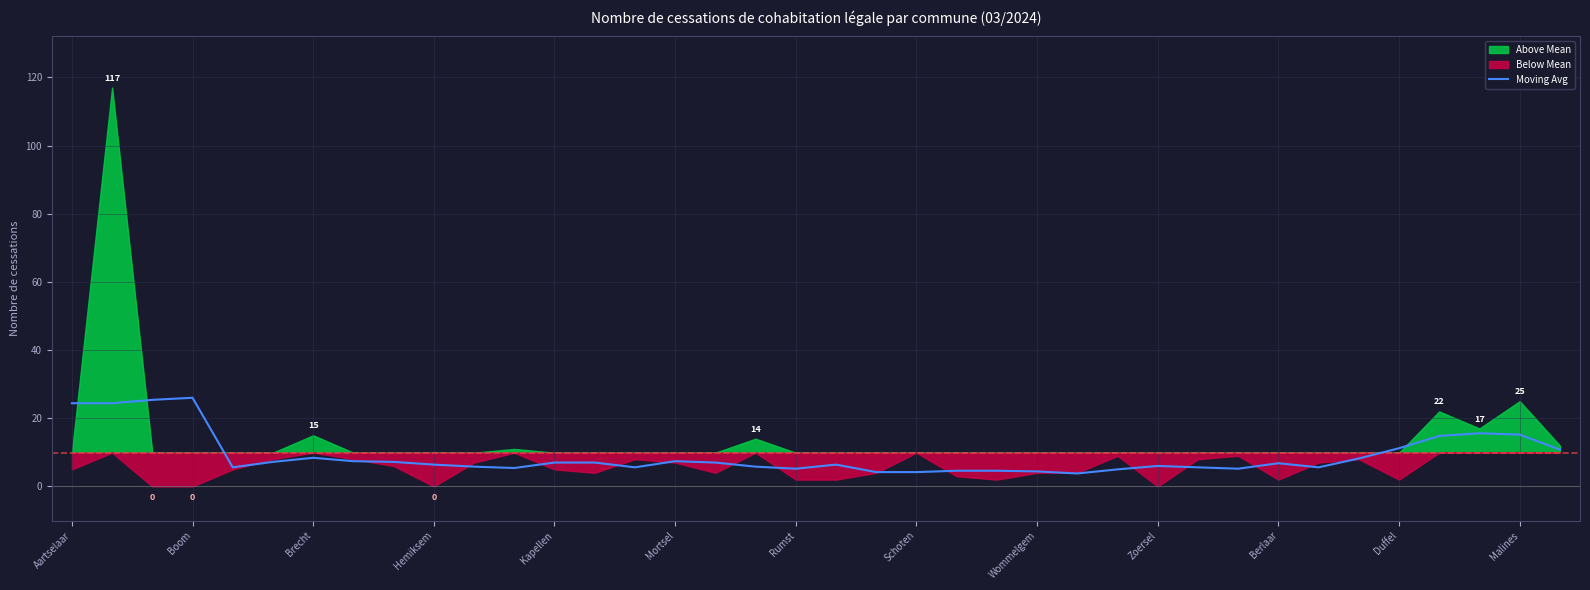

At which label does the data first exceed 6?

Aartselaar